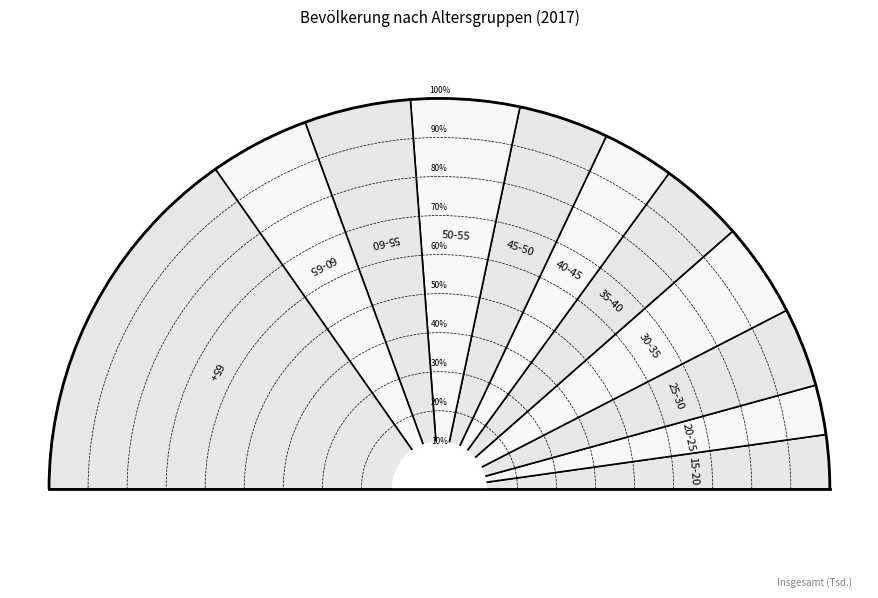

To the nearest percent, what percentage of the pie is 60-65?

8%